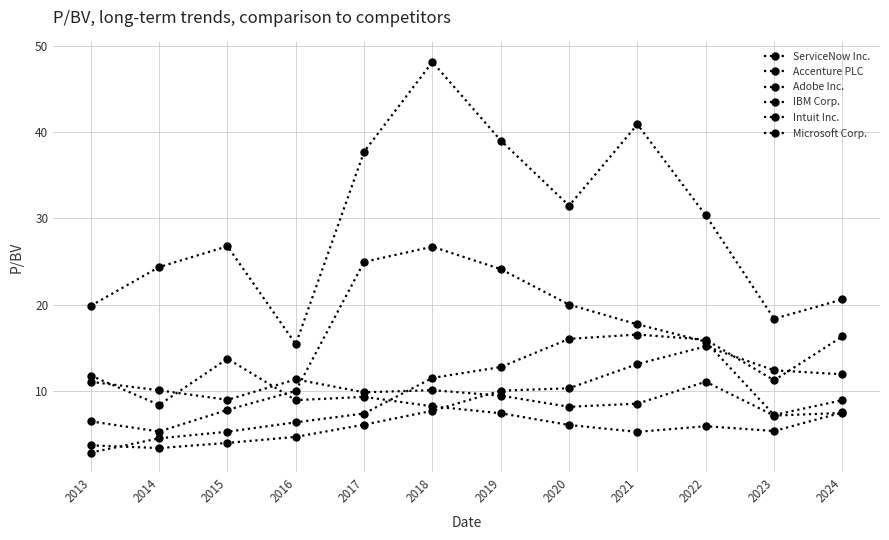

Is it true that IBM Corp. equals 5.3 at 2023?

True